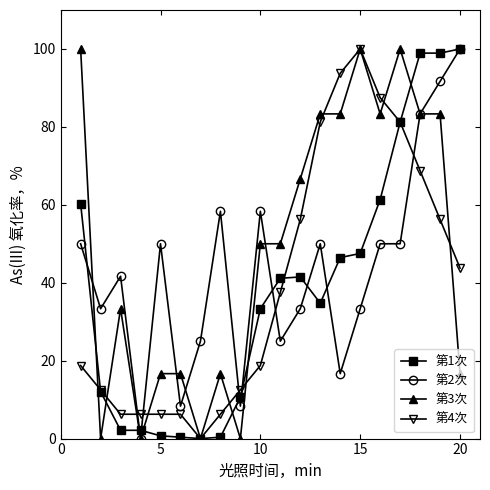

What is the maximum value shown in the chart?

100.0